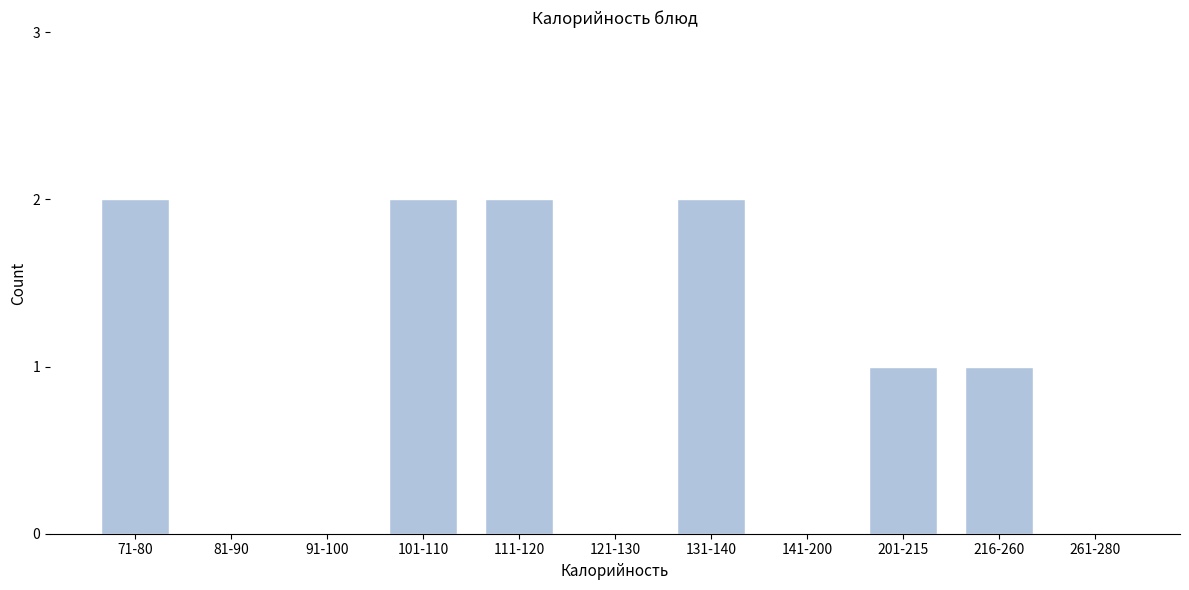

Reading right to left, what are all the values shown in this chart?

261-280=0	216-260=1	201-215=1	141-200=0	131-140=2	121-130=0	111-120=2	101-110=2	91-100=0	81-90=0	71-80=2